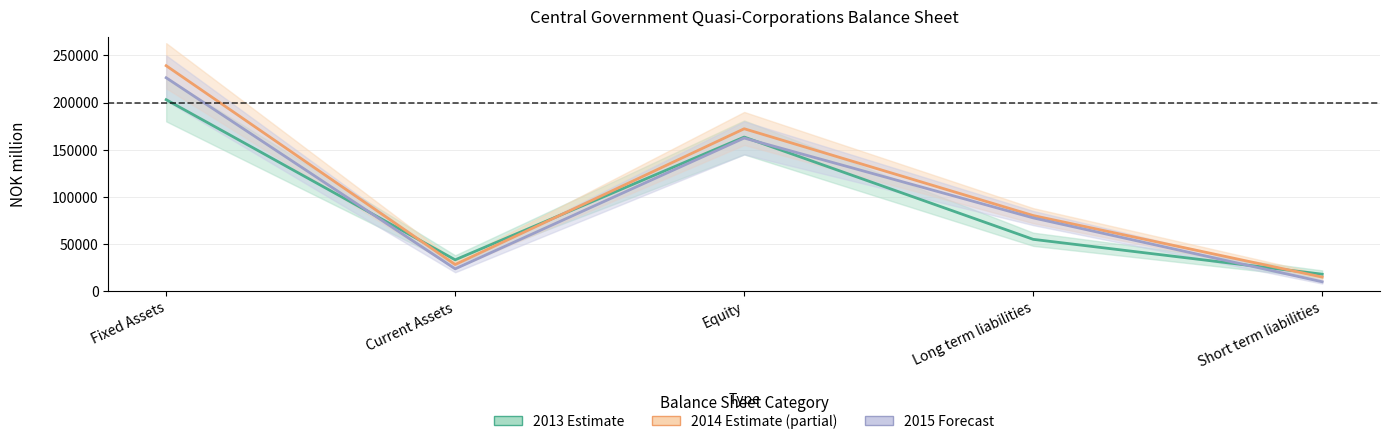

The value of 2014 at Short term liabilities is 24844. True or false?

False